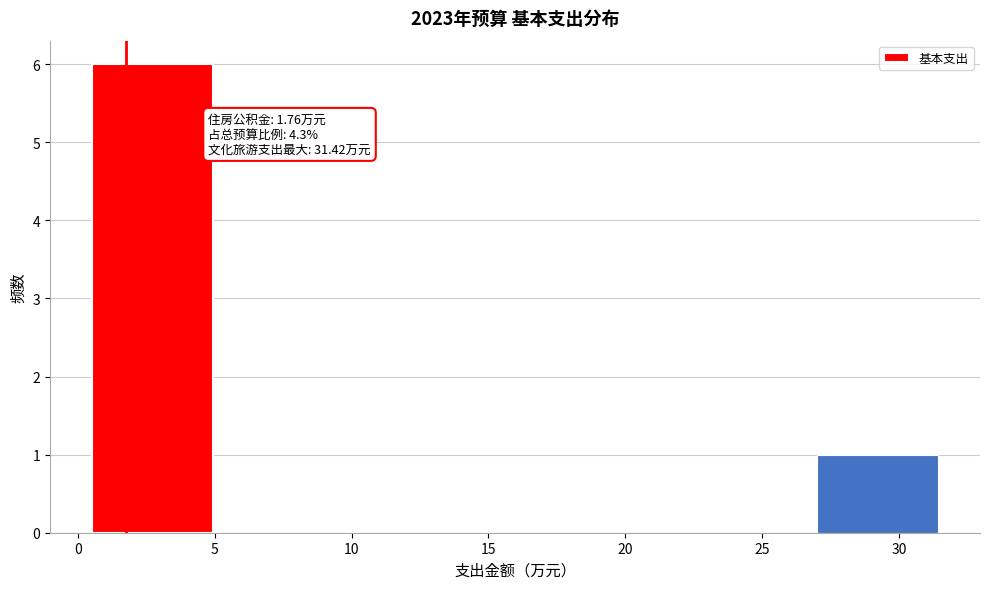

Over which range of the x-axis is the bar tallest?

0.5 to 5.0